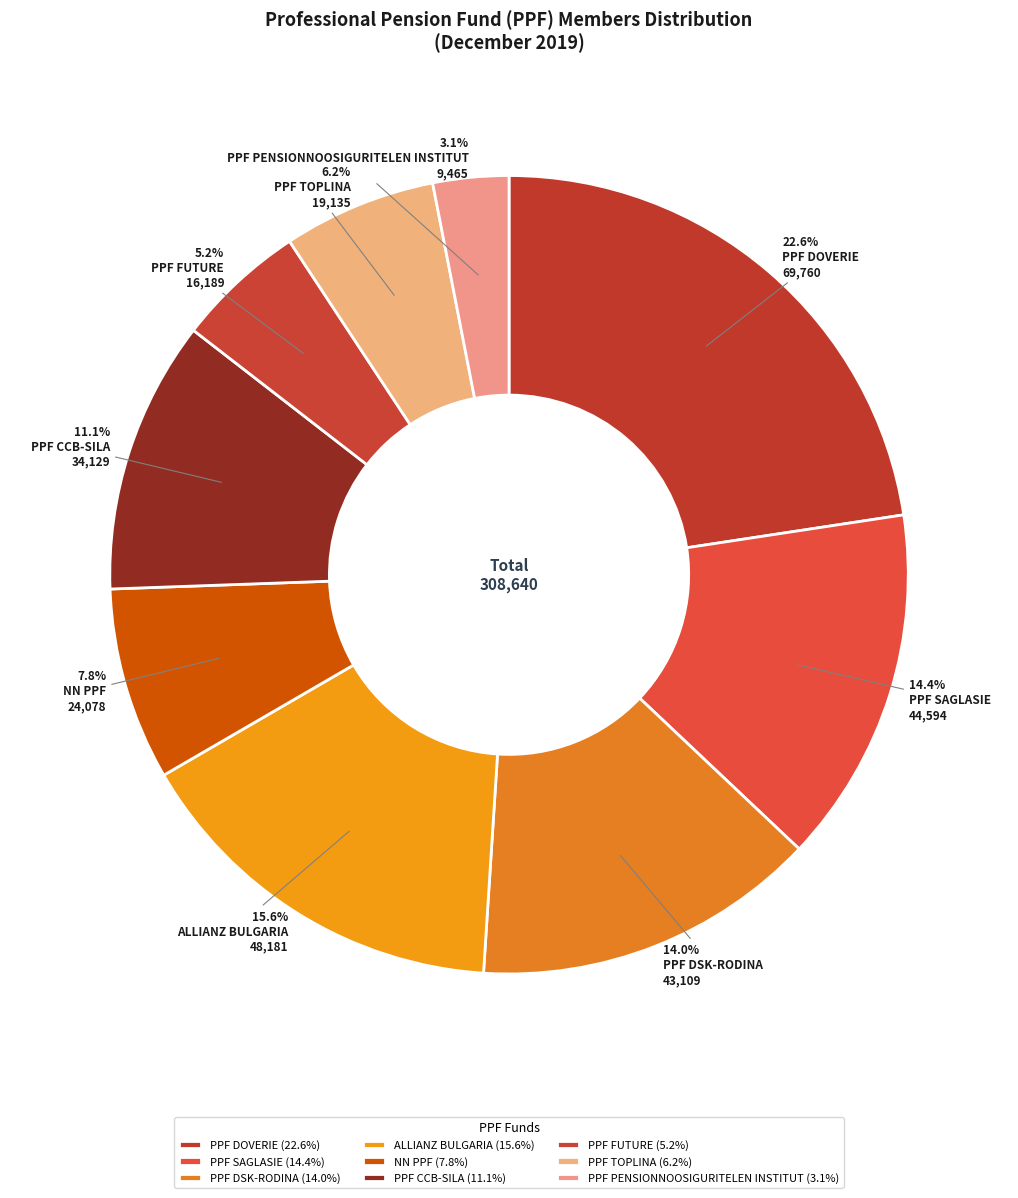

Is the sum of PPF TOPLINA and PPF FUTURE greater than half?

No